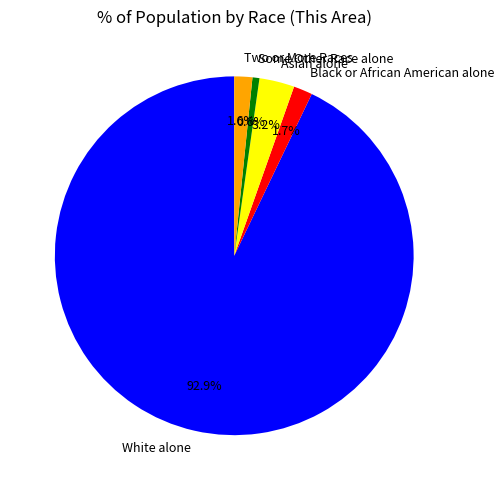

How many slices are in this pie chart?

5